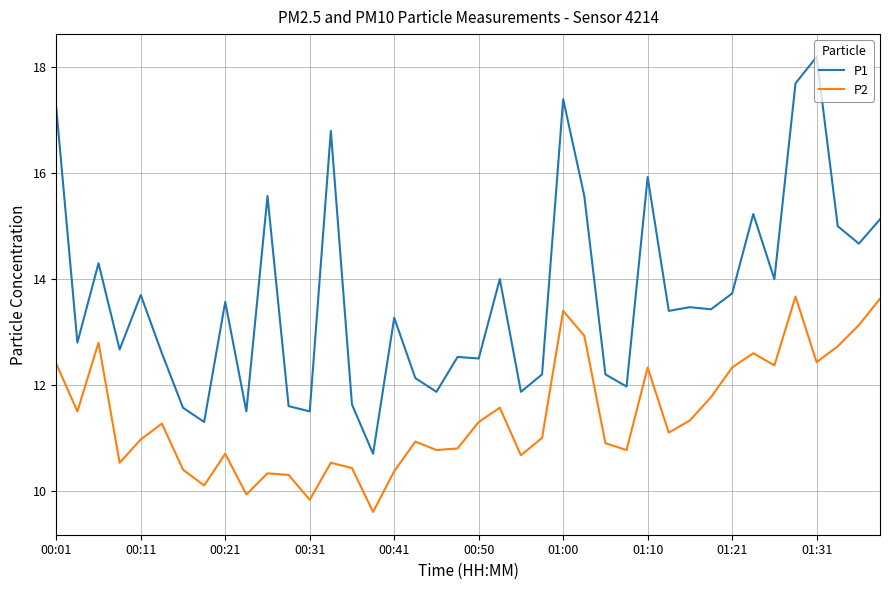

What is the difference between the maximum and minimum values in the P1 series?

7.5